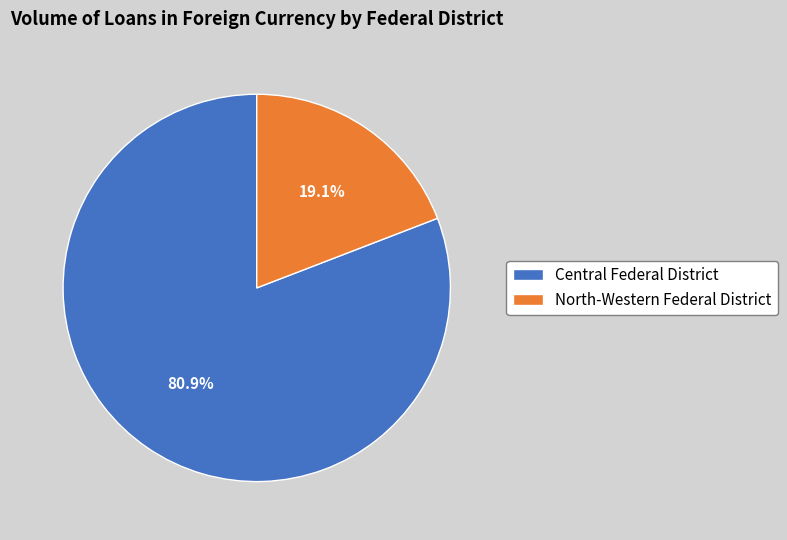

Which slice is the largest?

Central Federal District